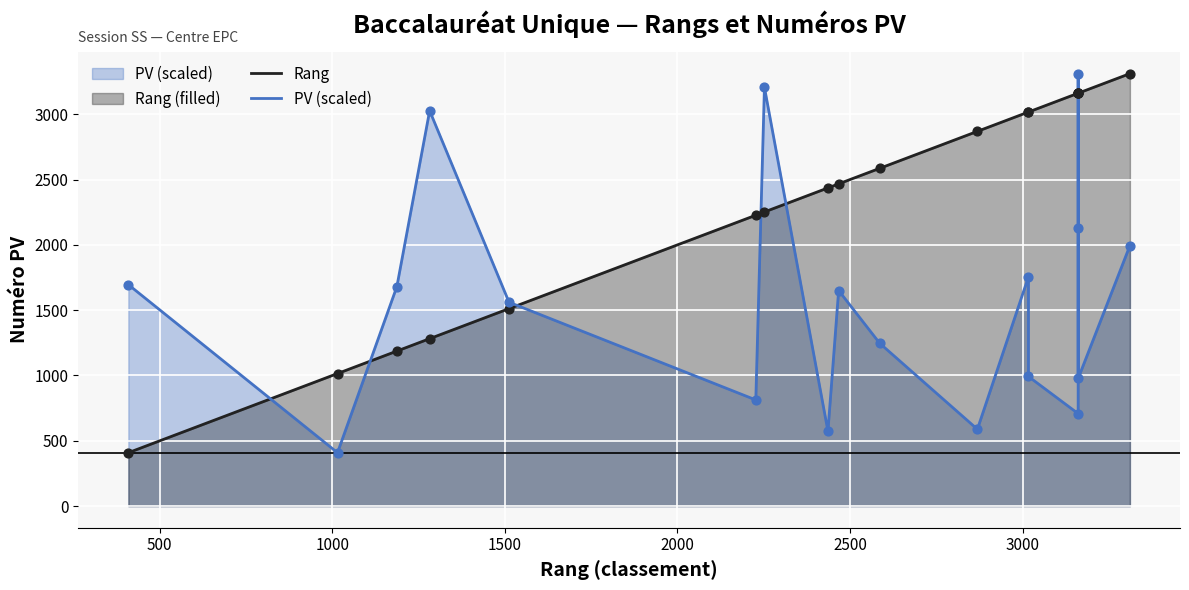

Is the value of PV (scaled) at 10 greater than the value of Rang at 8?

No